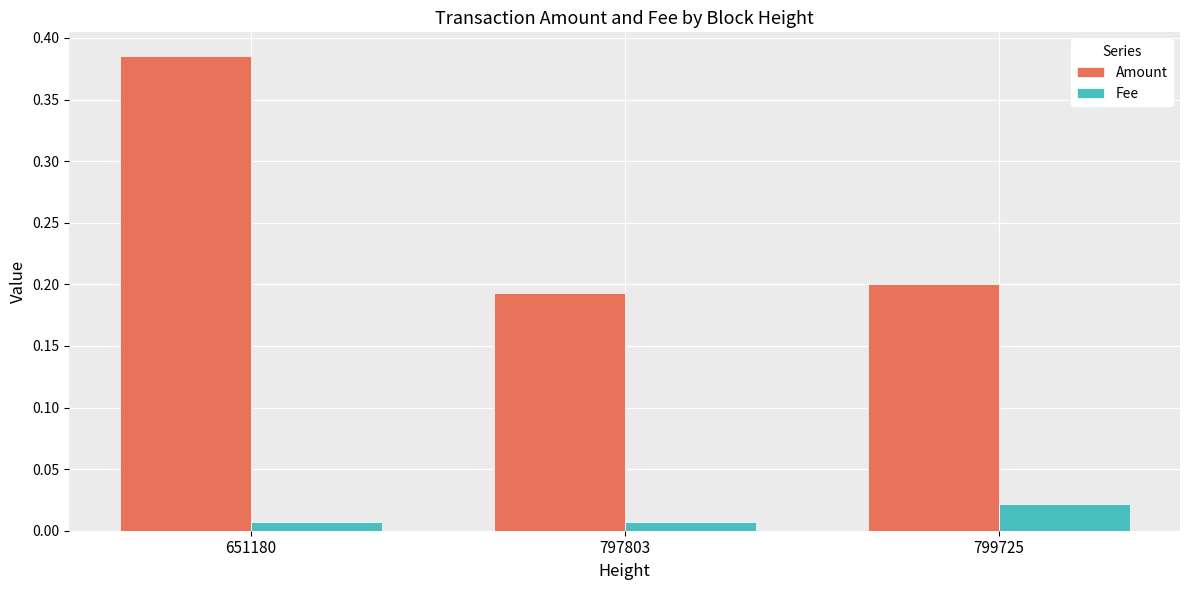

What is the sum of all Amount values?

0.8